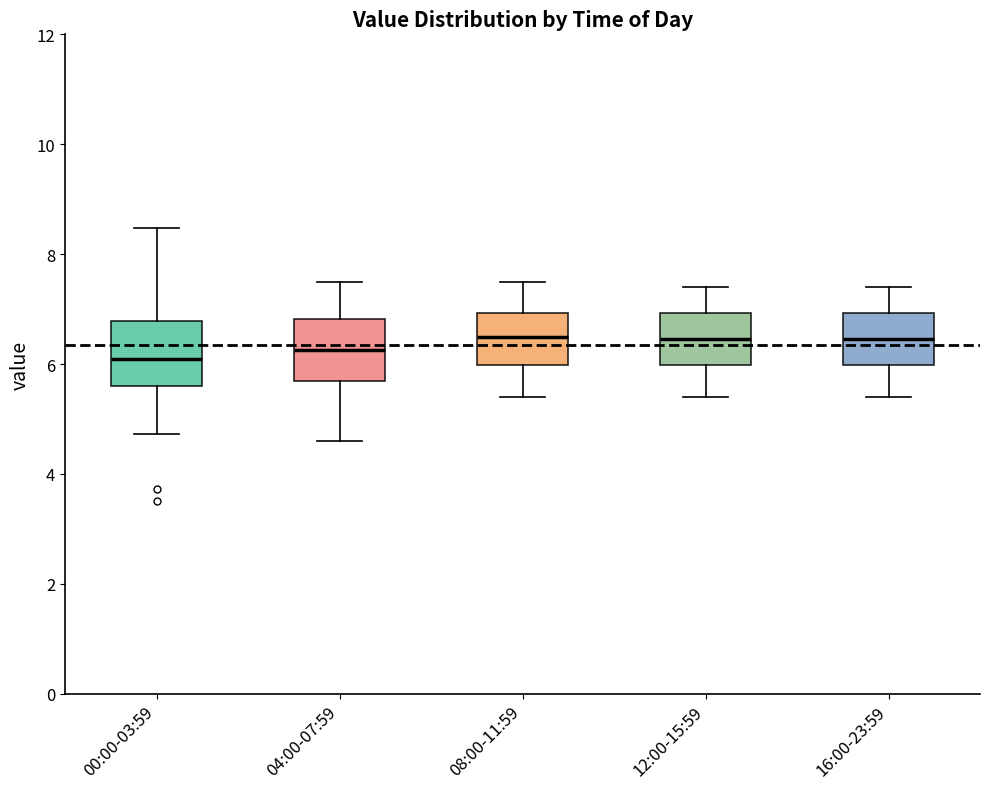

Reading left to right, read every box against the y-axis: the position of its median line, the range the box covers, and the ends of its whiskers. The values are not printed on the chart, so give them approximately, as read against the axis.

00:00-03:59: median 6.2, box 5.6 to 6.8, whiskers 4.8 to 8.4
04:00-07:59: median 6.2, box 5.8 to 6.8, whiskers 4.6 to 7.6
08:00-11:59: median 6.6, box 6.0 to 7.0, whiskers 5.4 to 7.6
12:00-15:59: median 6.4, box 6.0 to 7.0, whiskers 5.4 to 7.4
16:00-23:59: median 6.4, box 6.0 to 7.0, whiskers 5.4 to 7.4